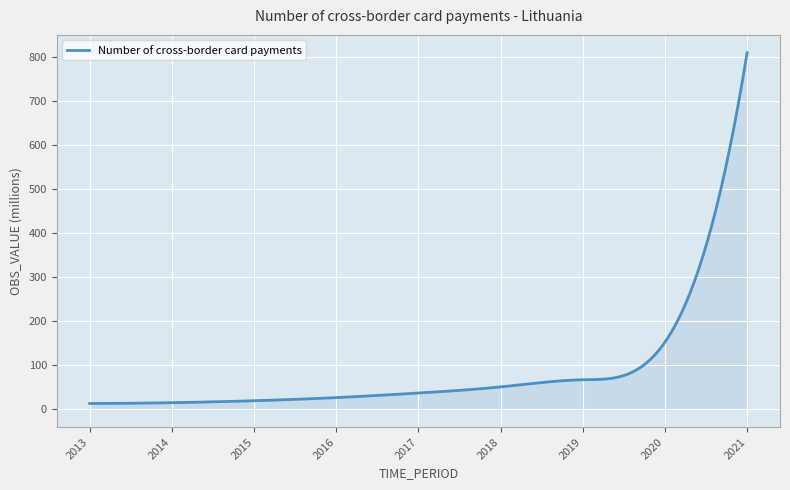

What is the difference between the maximum and minimum values?

795.5